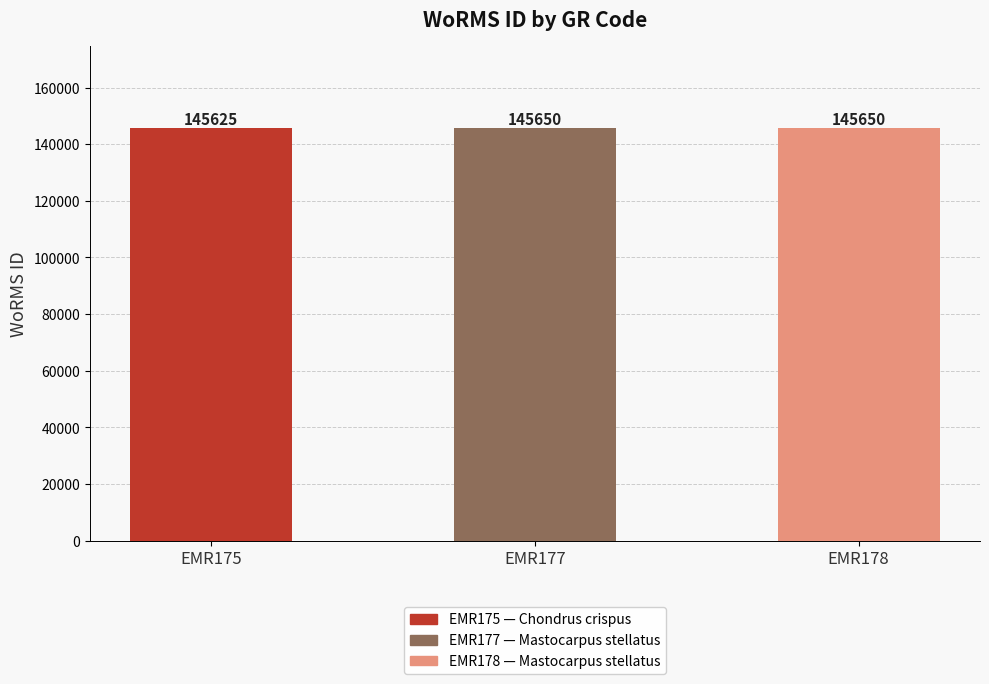

Is it true that the value at EMR177 is 257553?

False